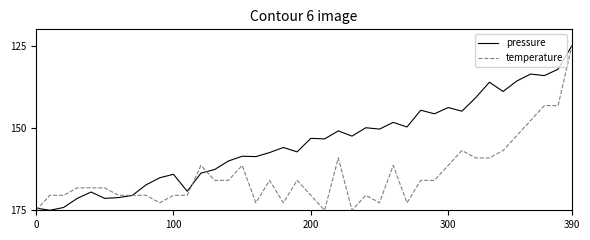

At how many categories does at least one series exceed 150?

36